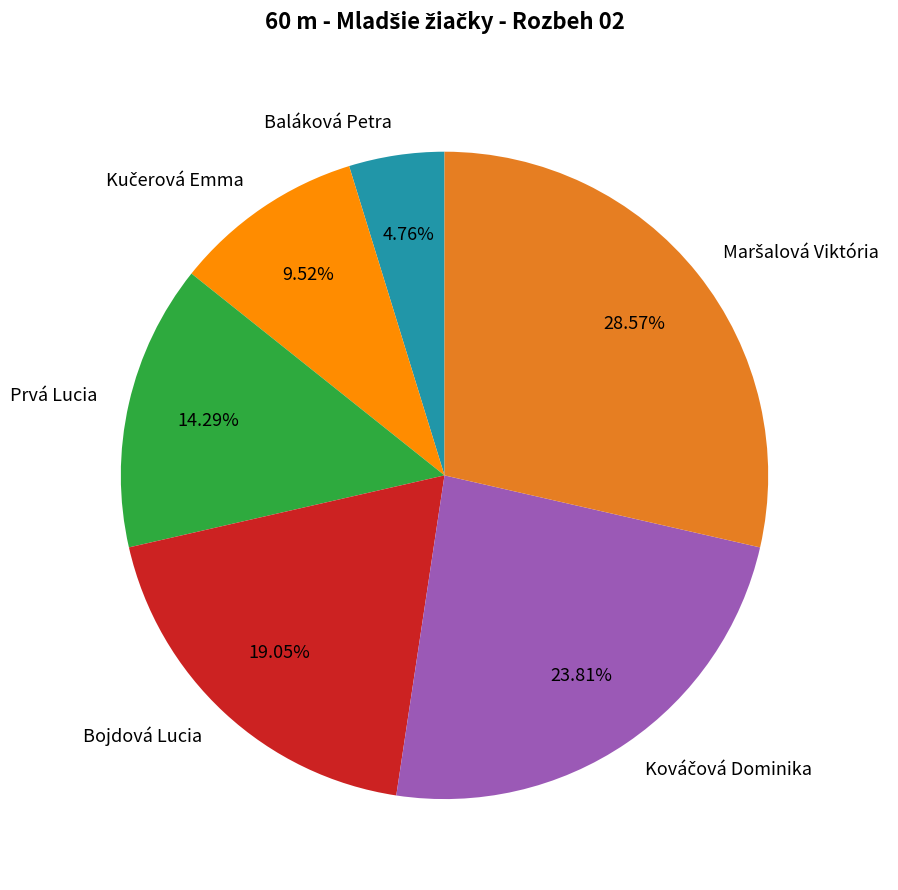

What percentage is NOT represented by Bojdová Lucia?

81.0%